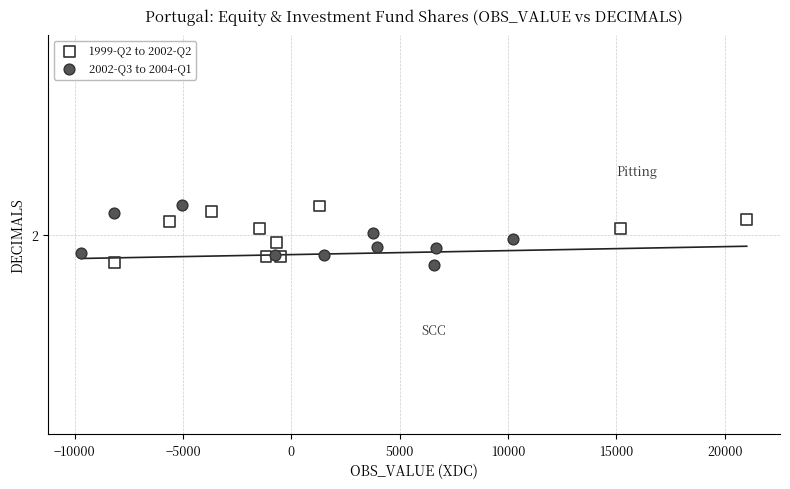

What are all the series names shown in the legend?

1999-Q2 to 2002-Q2, 2002-Q3 to 2004-Q1